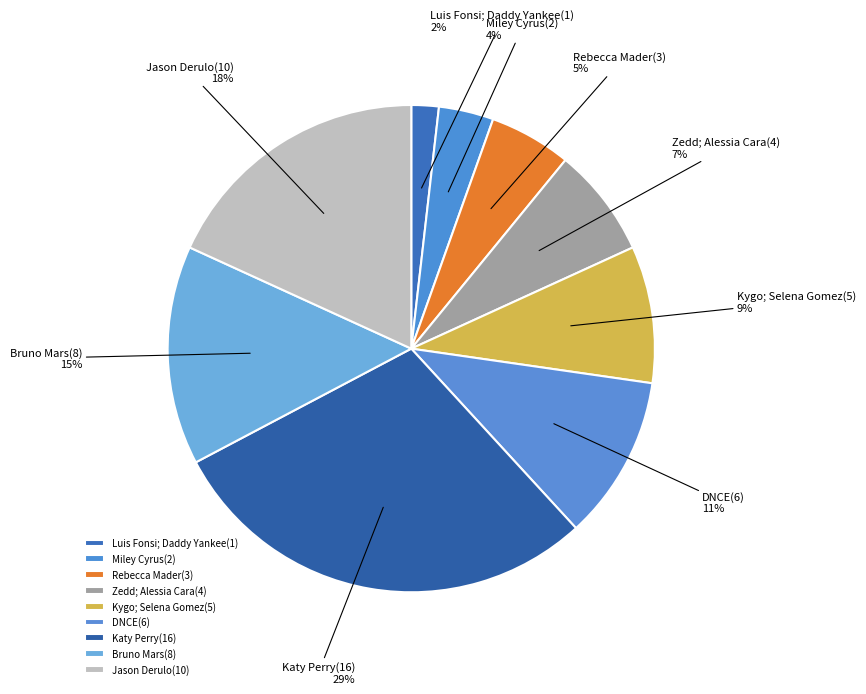

Is there a majority slice in this chart?

No